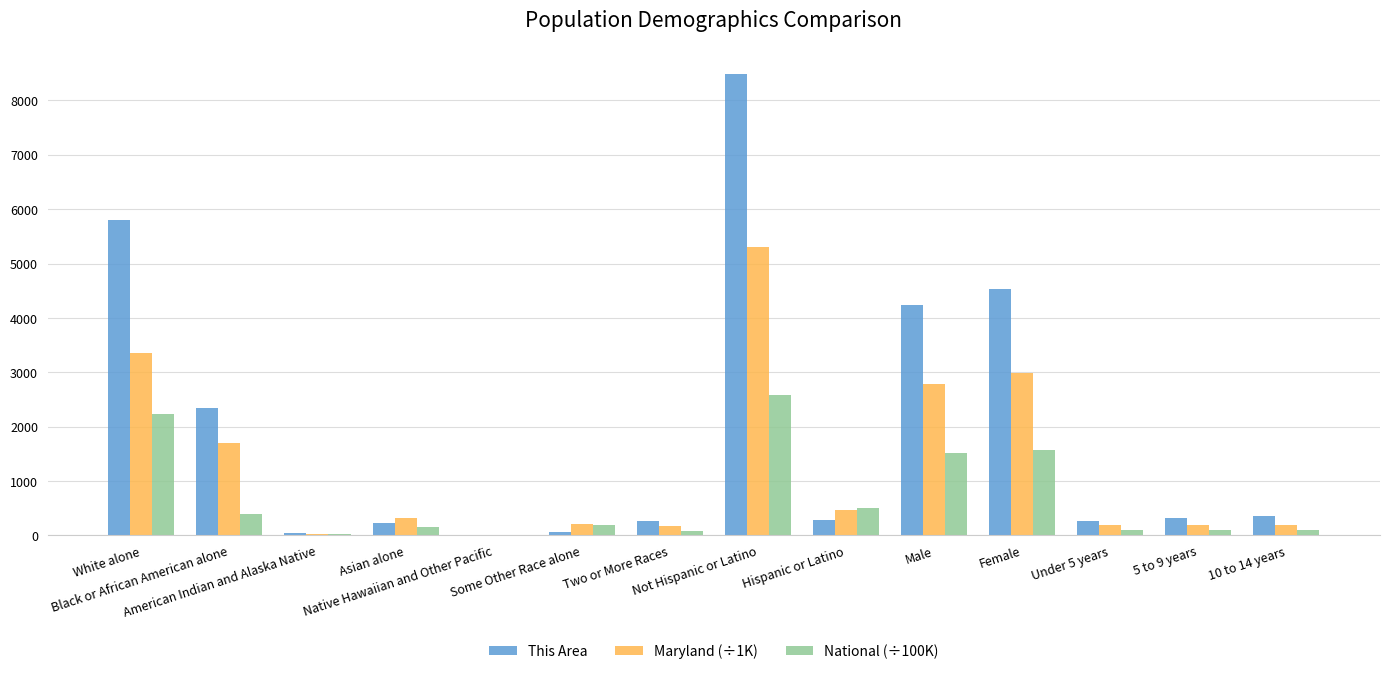

What is the maximum value for National (÷100K)?

2582.7